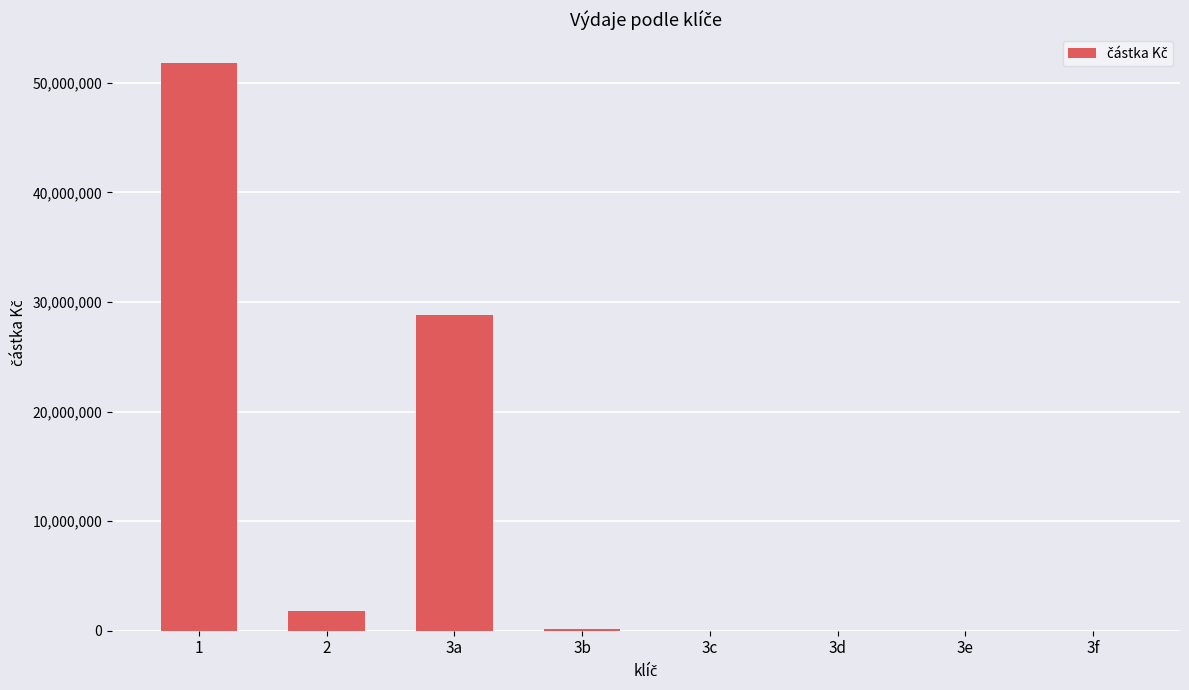

The value at 3d is 19406602. True or false?

False